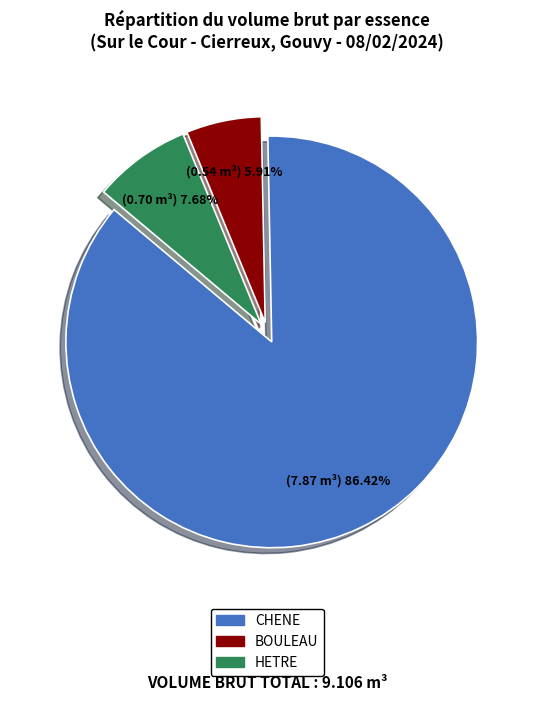

Rank the categories by value from lowest to highest.

BOULEAU, HETRE, CHENE